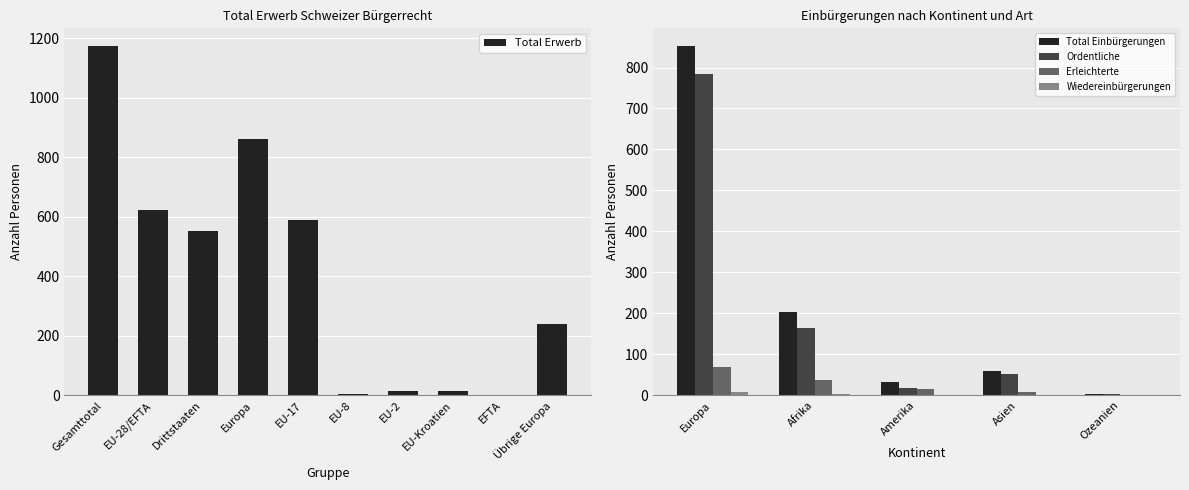

The value of Total Erwerb at EU-17 is 302. True or false?

False